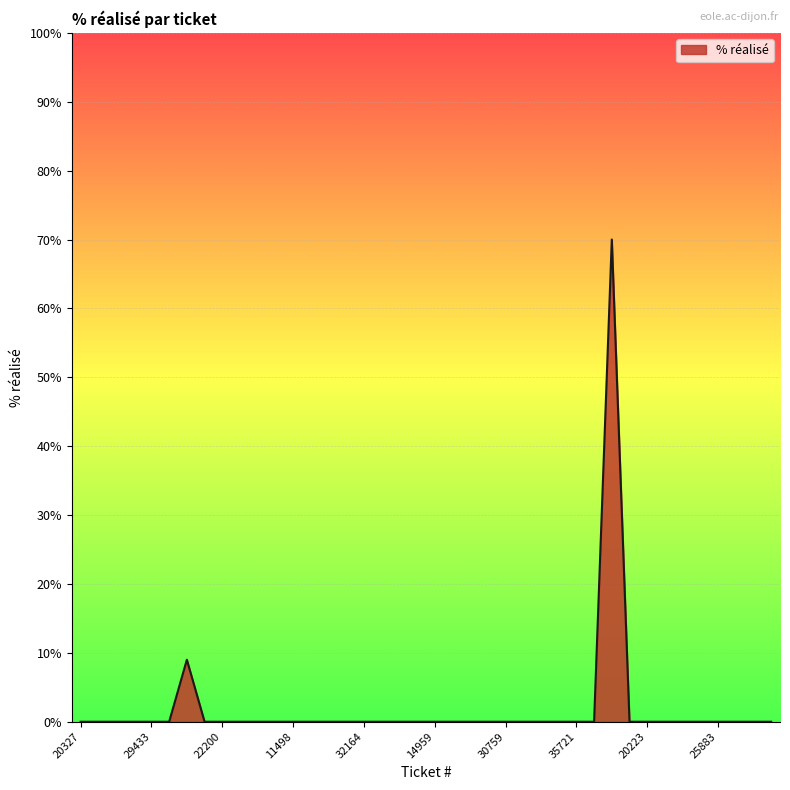

What is the maximum value shown in the chart?

70